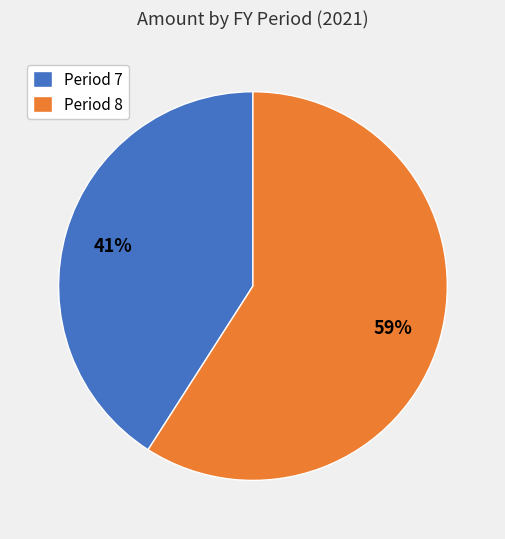

Which category has the biggest portion of the pie?

Period 8